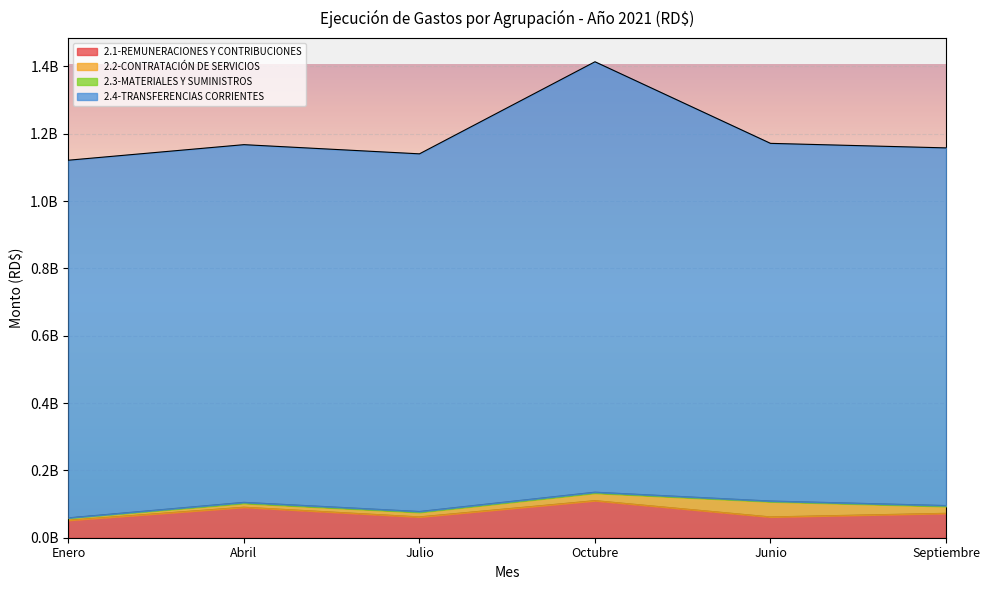

What is the spread (max minus min) of values at Septiembre?

1085384493.9